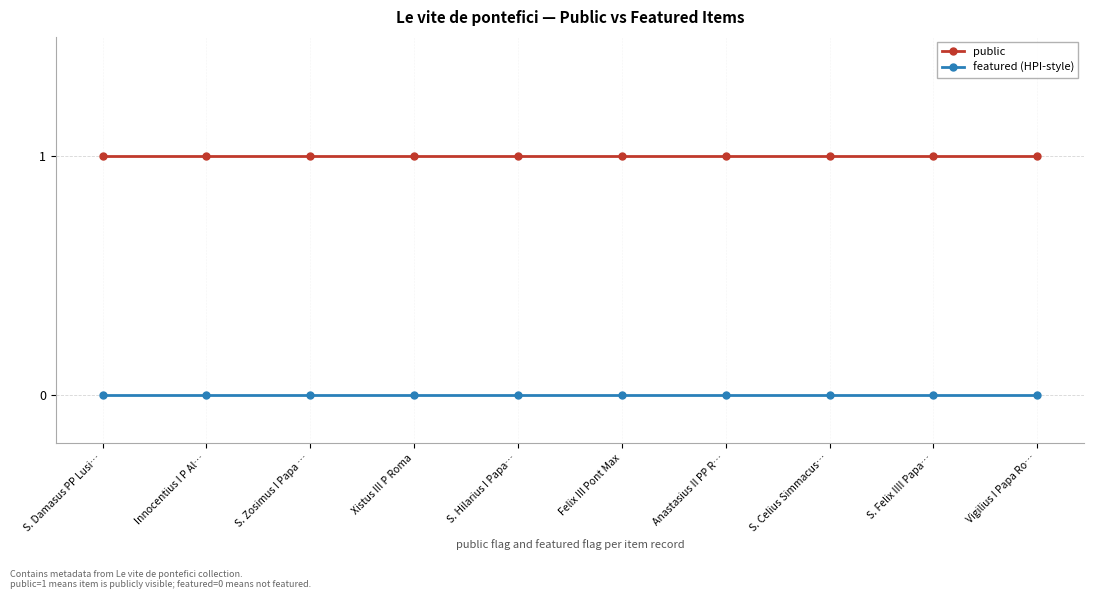

What position from the left is Innocentius I P Al…?

2